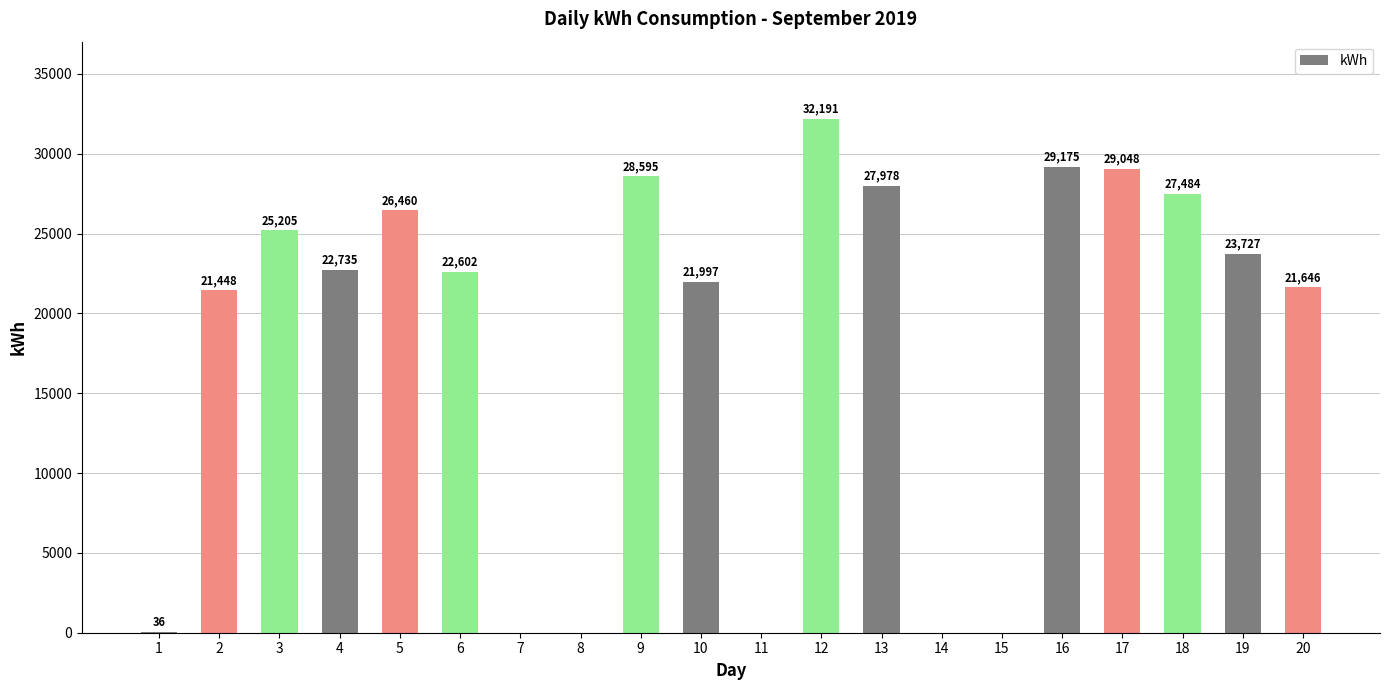

At which label does the data first exceed 22734?

3